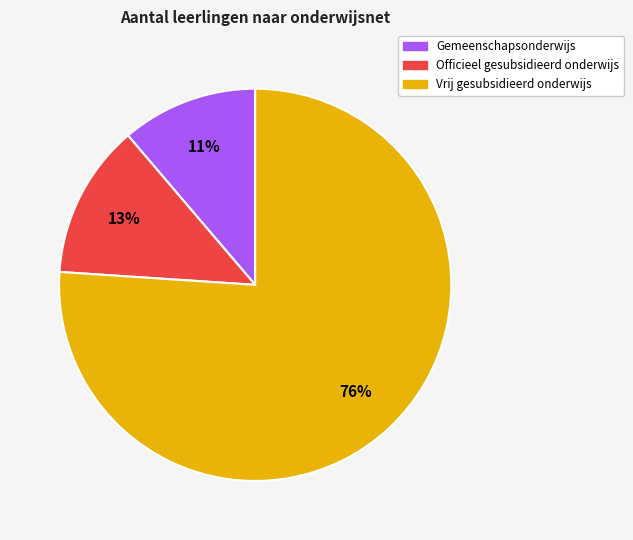

Which category accounts for the majority?

Vrij gesubsidieerd onderwijs